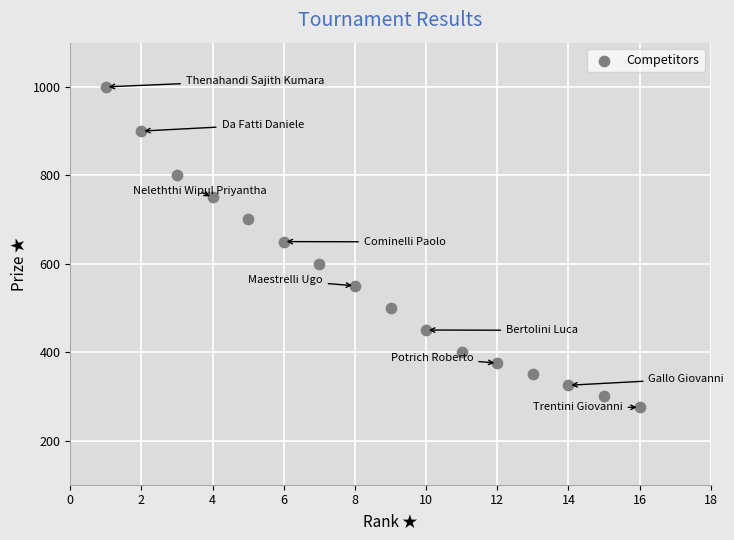

What Y value in the scatter plot is closest to 637?

650